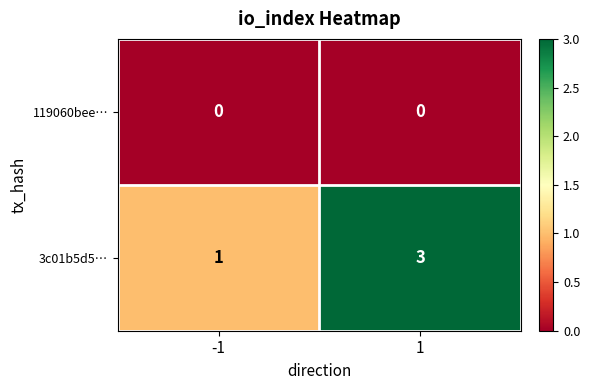

Is it true that 119060bee… equals 0 at 1?

True